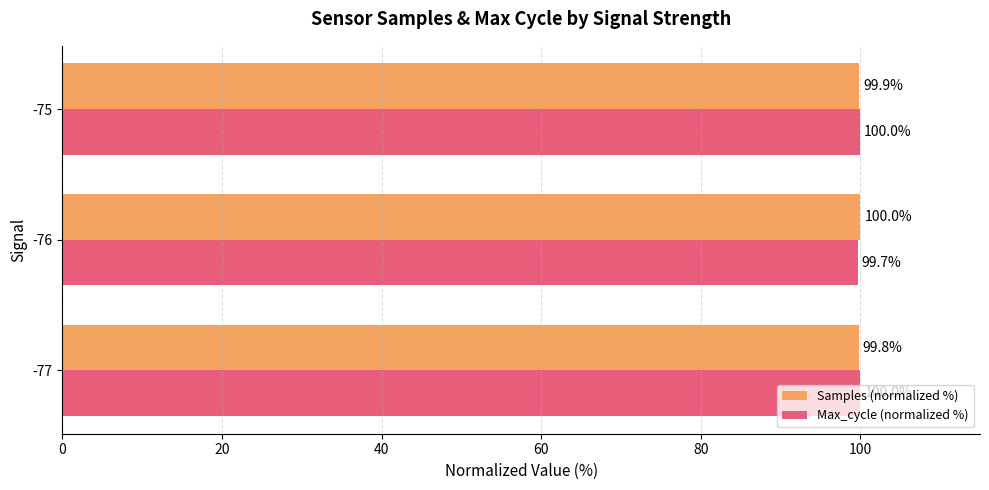

What is the difference between the maximum and minimum values in the Max_cycle (normalized %) series?

0.3